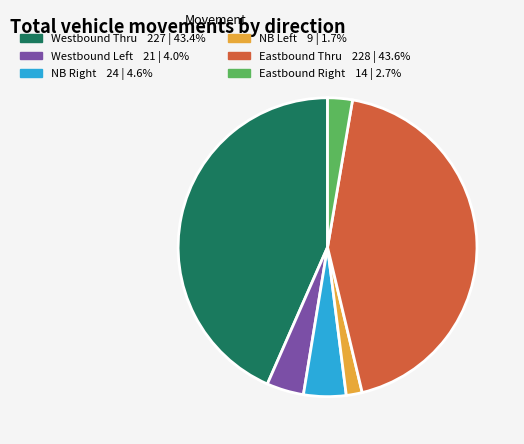

Is there any slice that represents more than half of the pie?

No